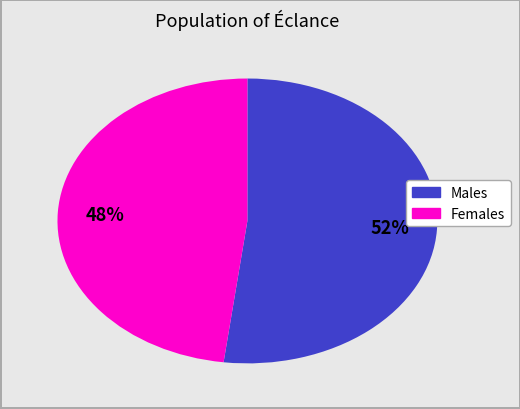

To the nearest percent, what is the average slice percentage?

50%